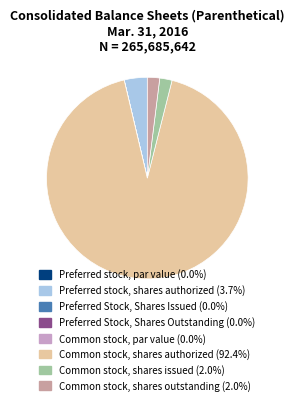

Combined, do Common stock, shares authorized (92.4%) and Common stock, shares outstanding (2.0%) account for over 50%?

Yes